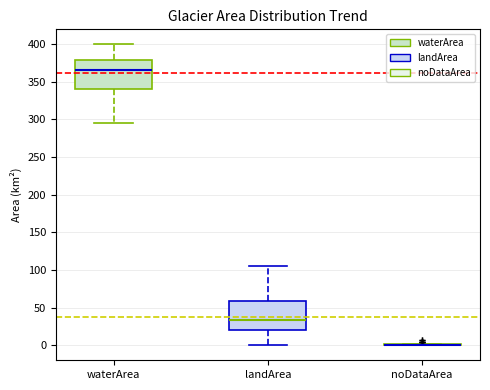

Reading left to right, transcribe this box plot: for each box, give where its median line is, the range the box spans, and where its two whiskers end, as read against the y-axis. The values are not printed on the chart, so give them approximately, as read against the axis.

waterArea: median 365, box 340 to 380, whiskers 295 to 400
landArea: median 35, box 20 to 60, whiskers 0 to 105
noDataArea: box collapsed to a line at 0, whiskers 0 to 0